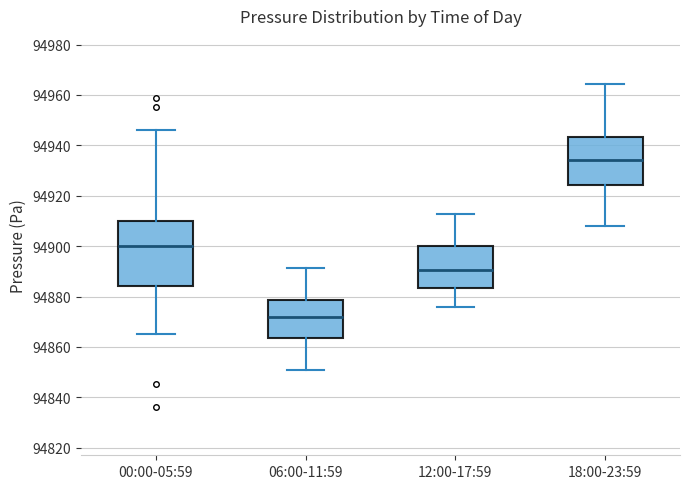

Comparing the boxes themselves (not the whiskers), which one is the tallest?

00:00-05:59